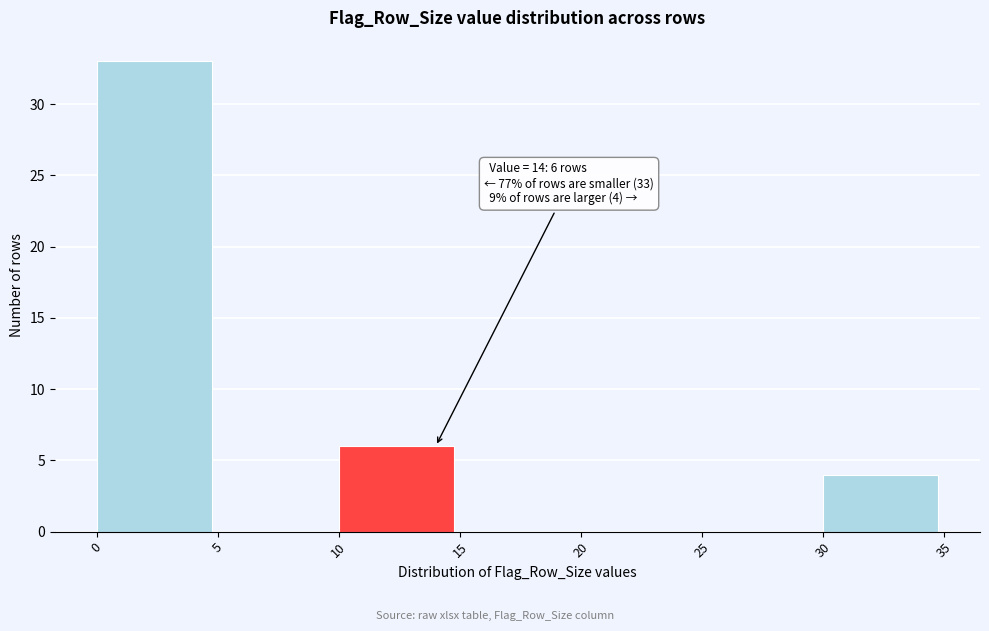

Which range on the x-axis has the tallest bar?

0 to 5